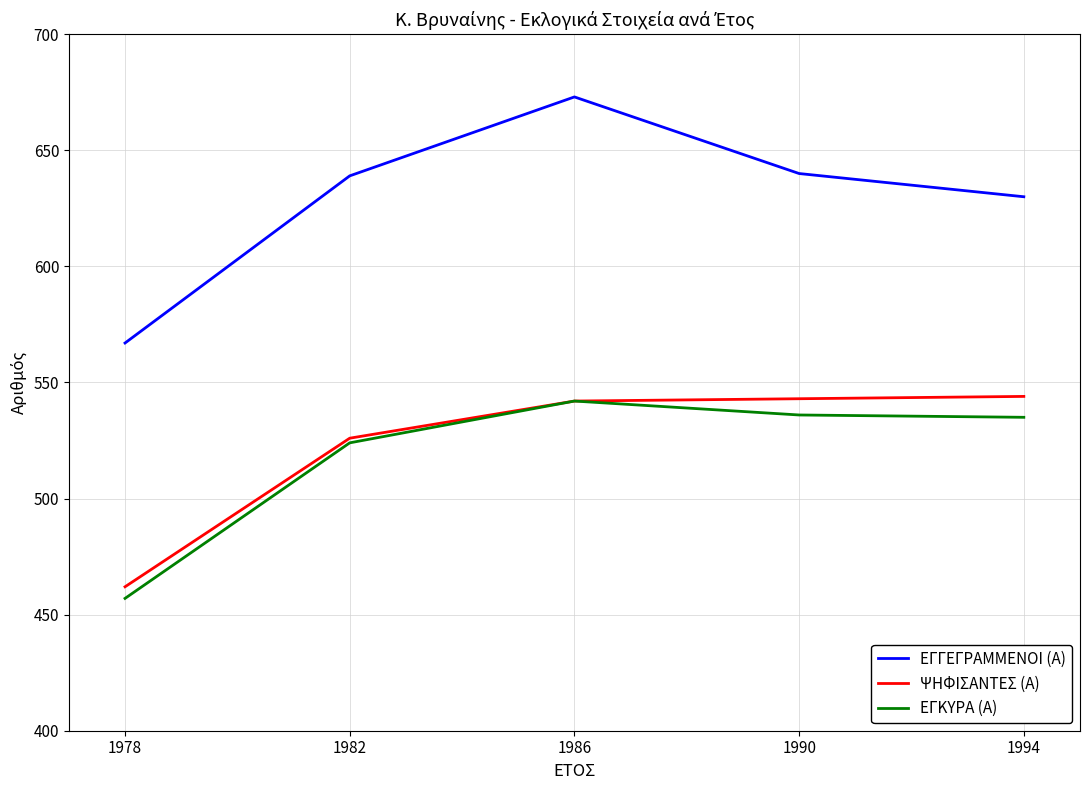

Is the value of ΨΗΦΙΣΑΝΤΕΣ (Α) at 1990 greater than the value of ΕΓΚΥΡΑ (Α) at 1982?

Yes